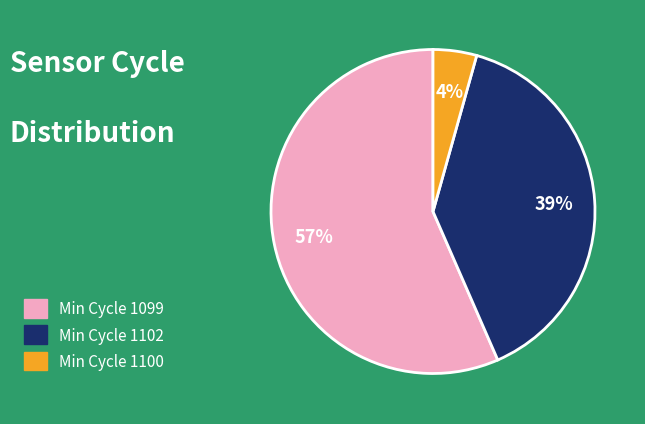

Is it true that Min Cycle 1102 is 27% of the pie?

False